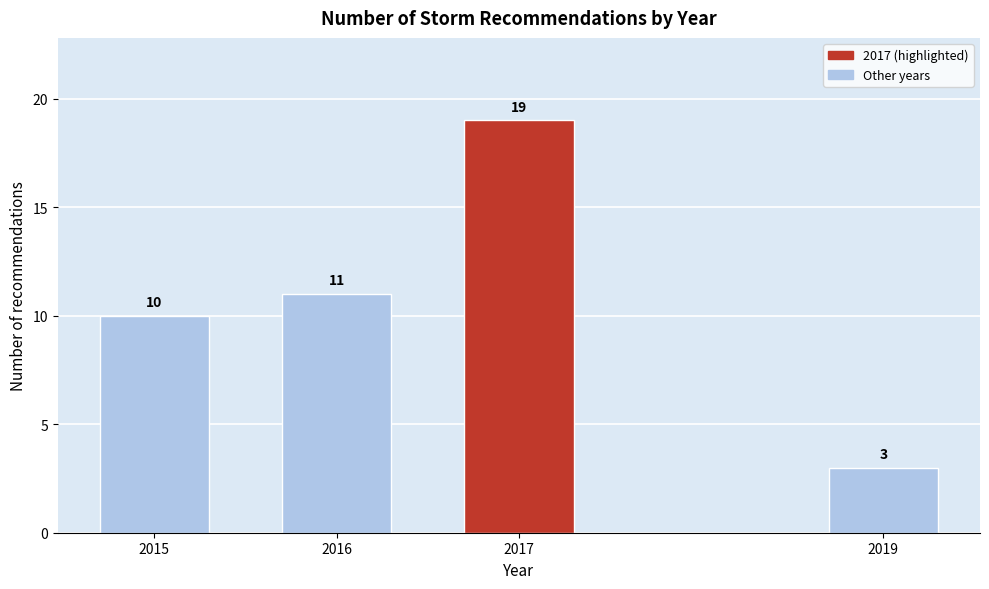

Reading left to right, extract all data points from this chart.

10	11	19	3